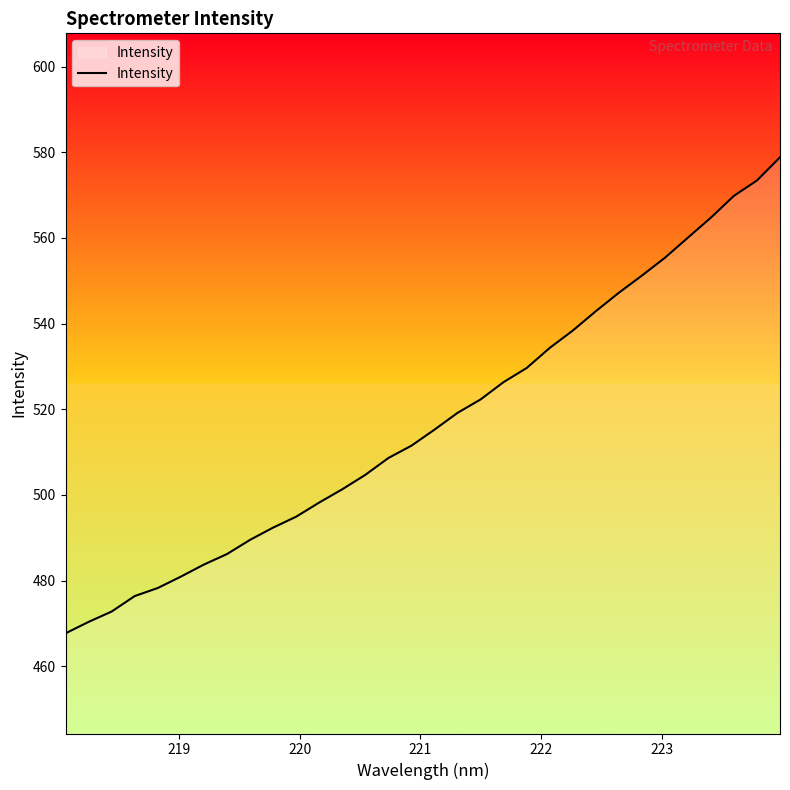

What is the smallest value displayed?

467.7